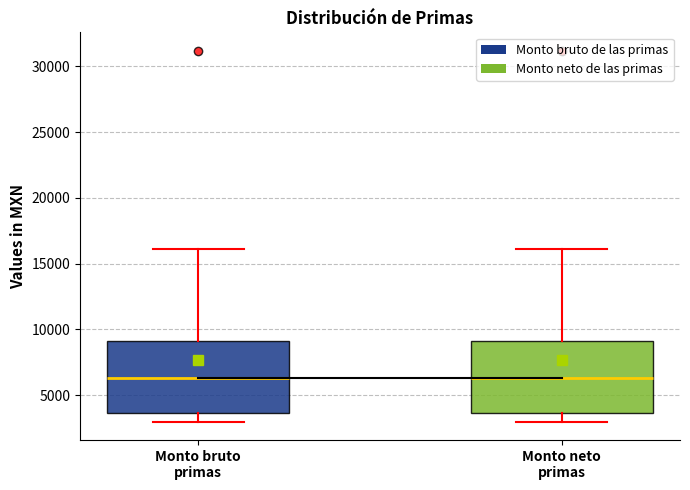

Reading left to right, read every box against the y-axis: the position of its median line, the range the box covers, and the ends of its whiskers. The values are not printed on the chart, so give them approximately, as read against the axis.

Monto bruto primas: median 6500, box 3500 to 9000, whiskers 3000 to 16000
Monto neto primas: median 6500, box 3500 to 9000, whiskers 3000 to 16000